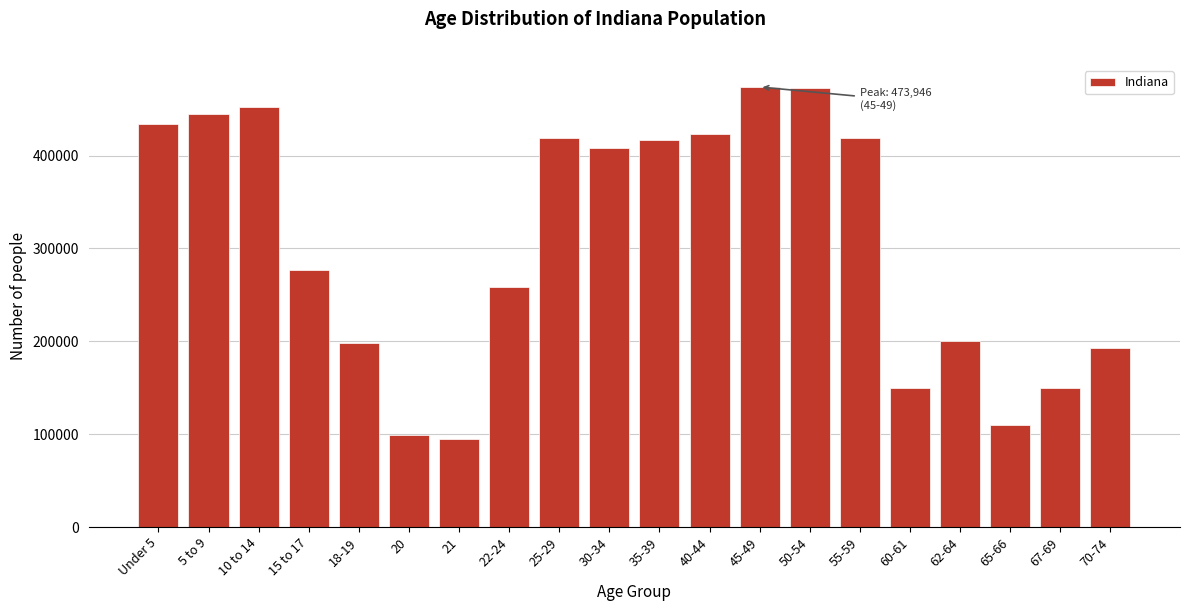

What is the smallest value displayed?

94313